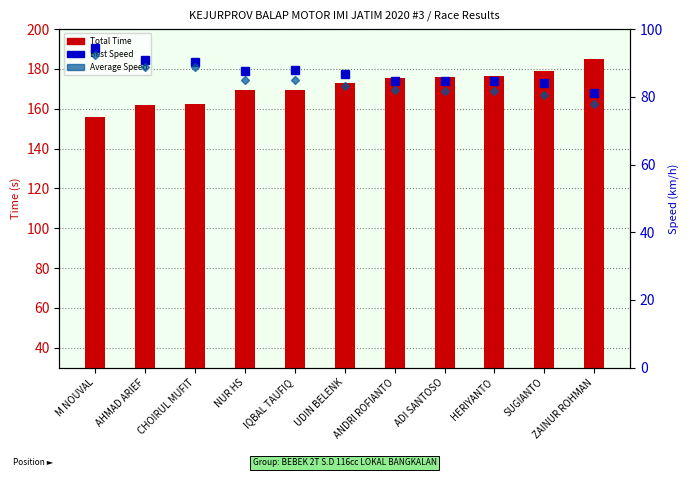

True or false: Average Speed has a value of 135.1 at SUGIANTO.

False